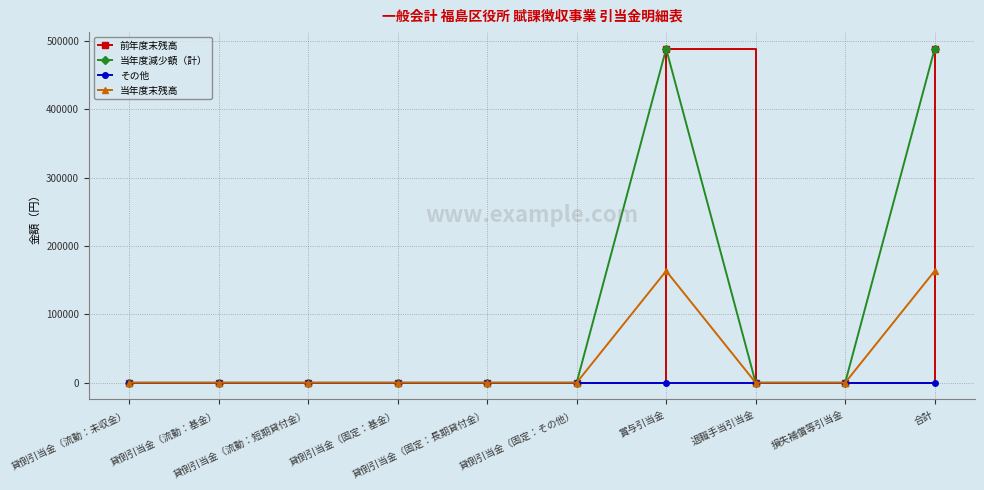

Is the value of 当年度末残高 at 損失補償等引当金 greater than the value of 前年度末残高 at 損失補償等引当金?

No